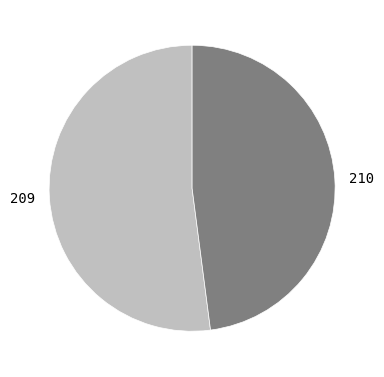

The 209 slice represents 64% of the pie. True or false?

False